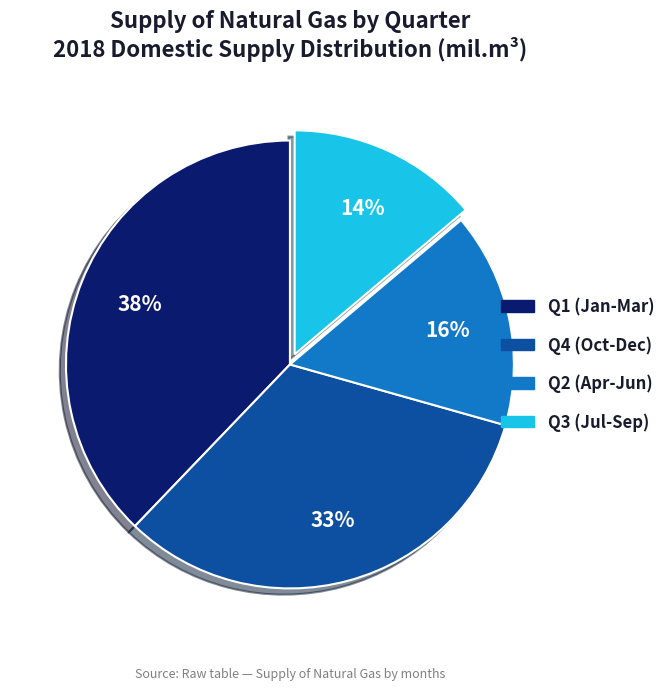

To the nearest percent, what is the difference between the largest and smallest slice percentages?

24%